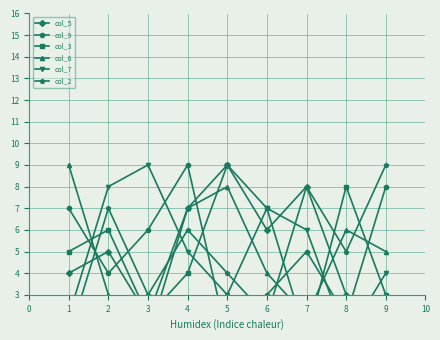

Reading left to right, extract all data points from this chart.

col_5: 4	5	2	7	9	6	8	3	1
col_9: 7	4	6	9	1	3	5	2	8
col_3: 5	6	2	4	9	7	1	8	3
col_6: 9	3	1	7	8	4	2	6	5
col_7: 2	8	9	5	3	7	6	1	4
col_2: 1	7	3	6	4	2	8	5	9